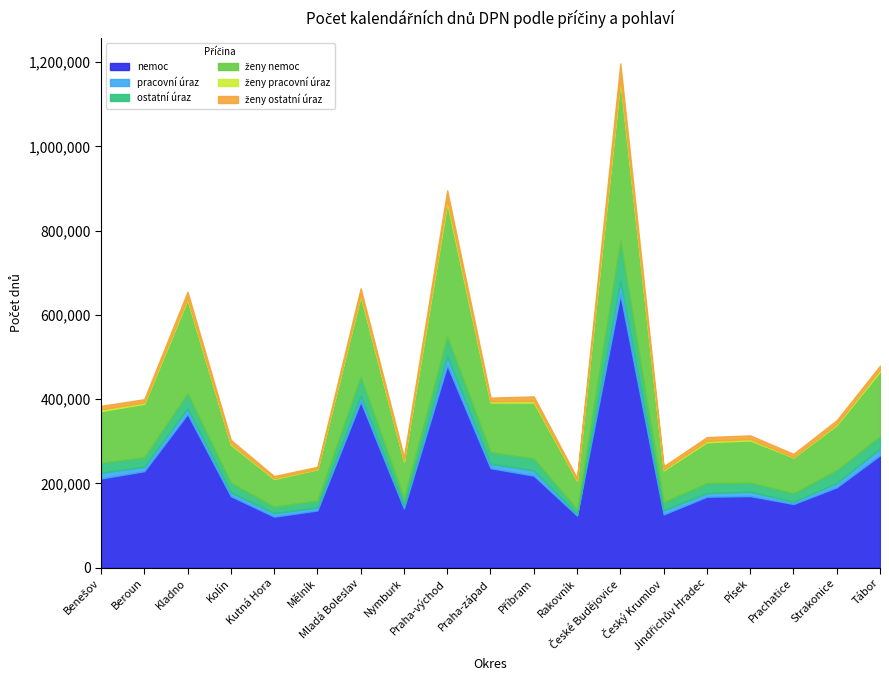

What is the difference between the ženy ostatní úraz values at Příbram and Rakovník?

5817